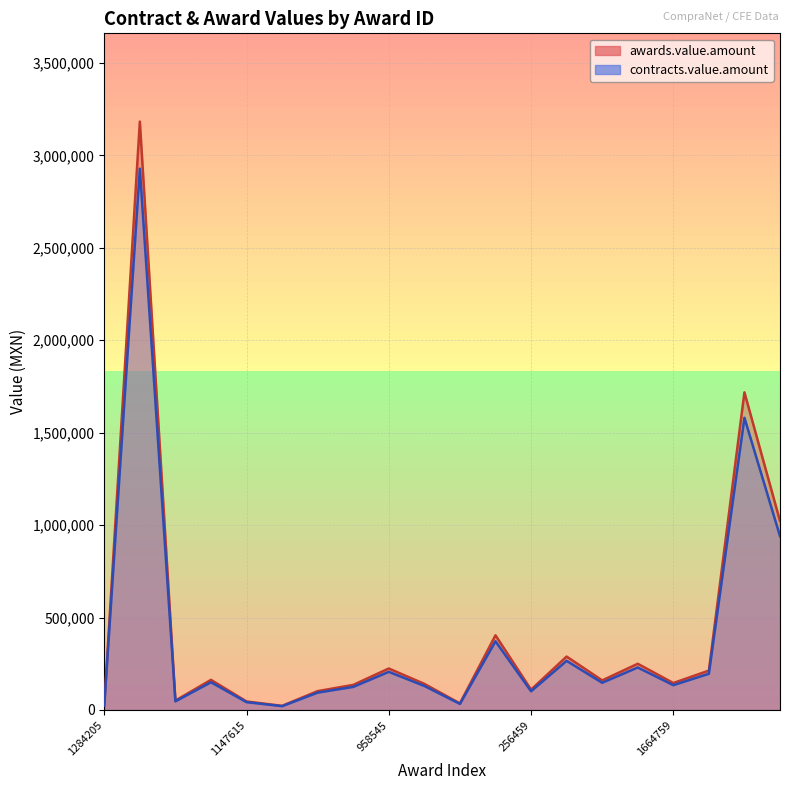

Reading right to left, extract all data points from this chart.

awards.value.amount: 1297122=1022098.0	213382=1718188.0	787368=213000.0	1664759=145900.0	1311226=250000.0	629994=160000.0	684233=288990.0	256459=110000.0	158562=403934.0	132648=35715.0	1181674=141231.0	958545=224400.0	153004=135680.0	934704=102000.0	324150=22419.0	1147615=46000.0	817984=163000.0	976303=50808.0	359605=3182945.8	1284205=27000.0
contracts.value.amount: 1297122=940330.2	213382=1580733.0	787368=195960.0	1664759=134228.0	1311226=230000.0	629994=147200.0	684233=265870.8	256459=101200.0	158562=371619.3	132648=32857.8	1181674=129932.5	958545=206448.0	153004=124825.6	934704=93840.0	324150=20625.5	1147615=42320.0	817984=149960.0	976303=46743.4	359605=2928310.1	1284205=24840.0